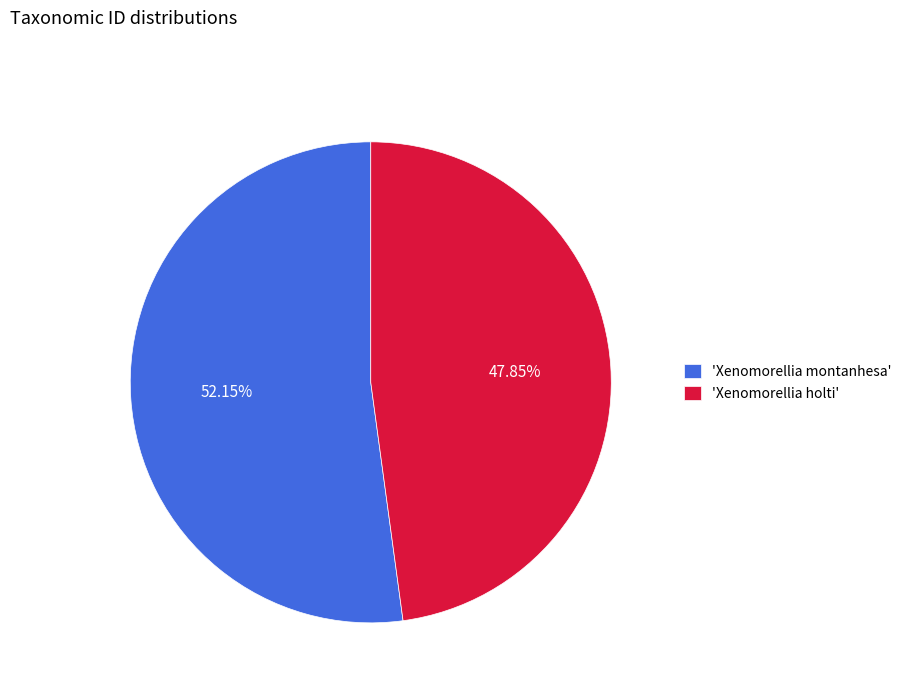

Approximately how many times larger is the value at 'Xenomorellia holti' compared to 'Xenomorellia montanhesa'?

0.9